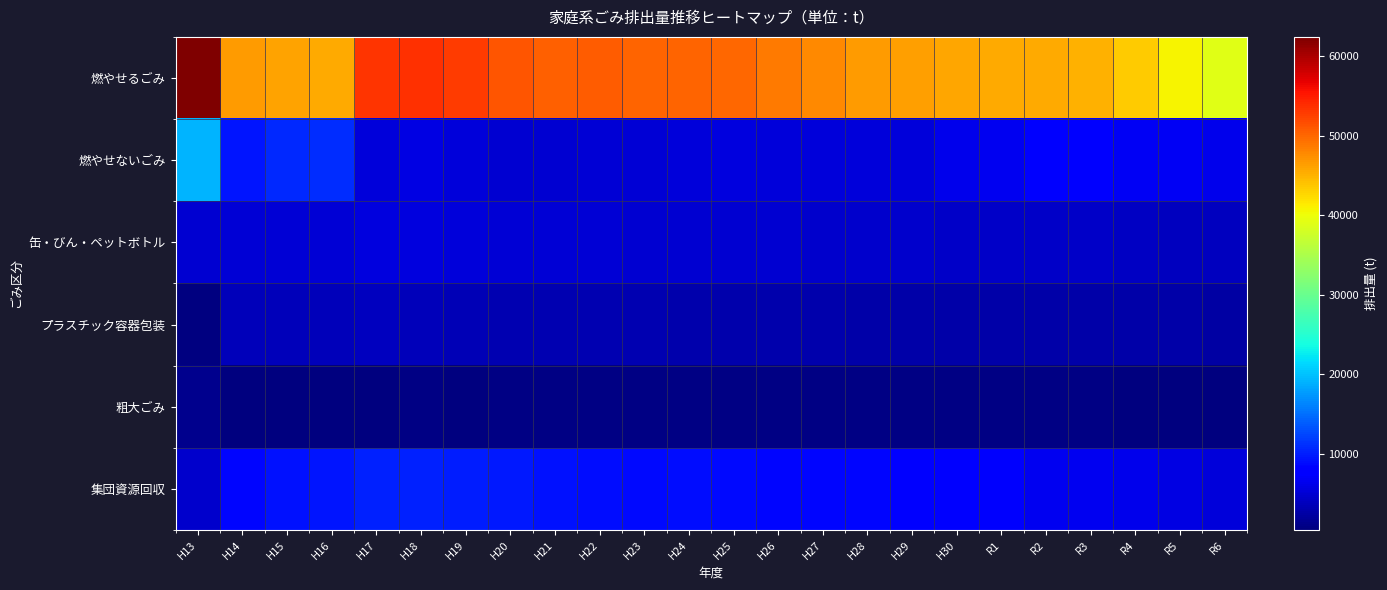

Where is 集団資源回収 nearest to the value 7464?

H30